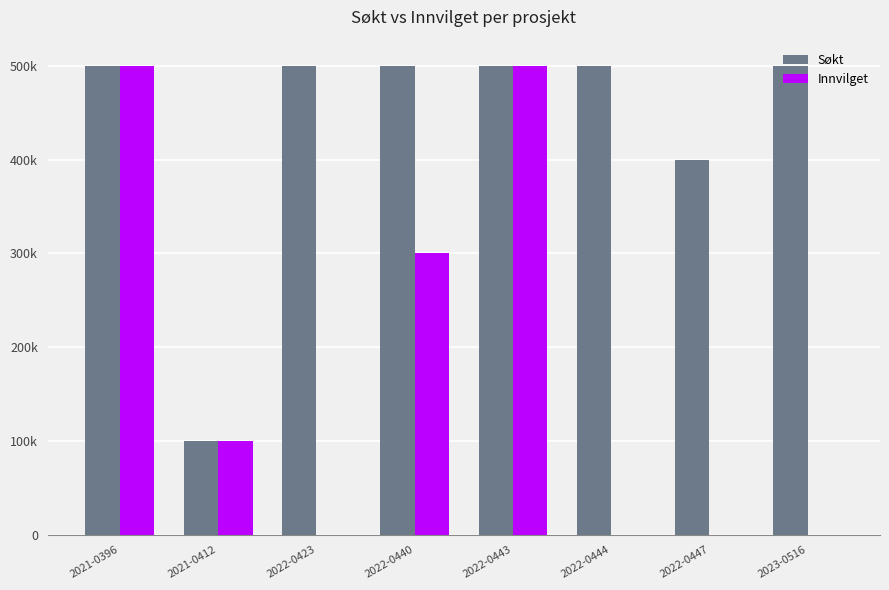

Rank the series by their average value, from lowest to highest.

Innvilget, Søkt